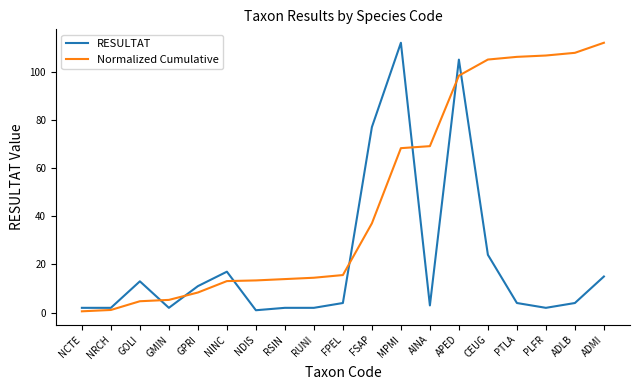

Is this an area chart (filled region under the line)?

No